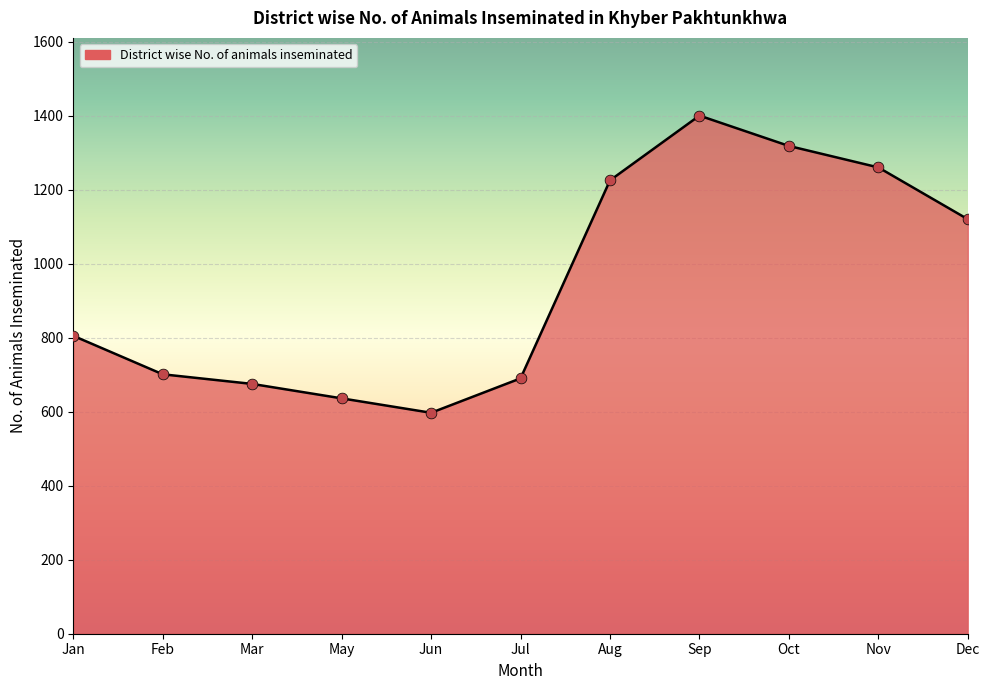

Which has a higher value, Sep or Jul?

Sep